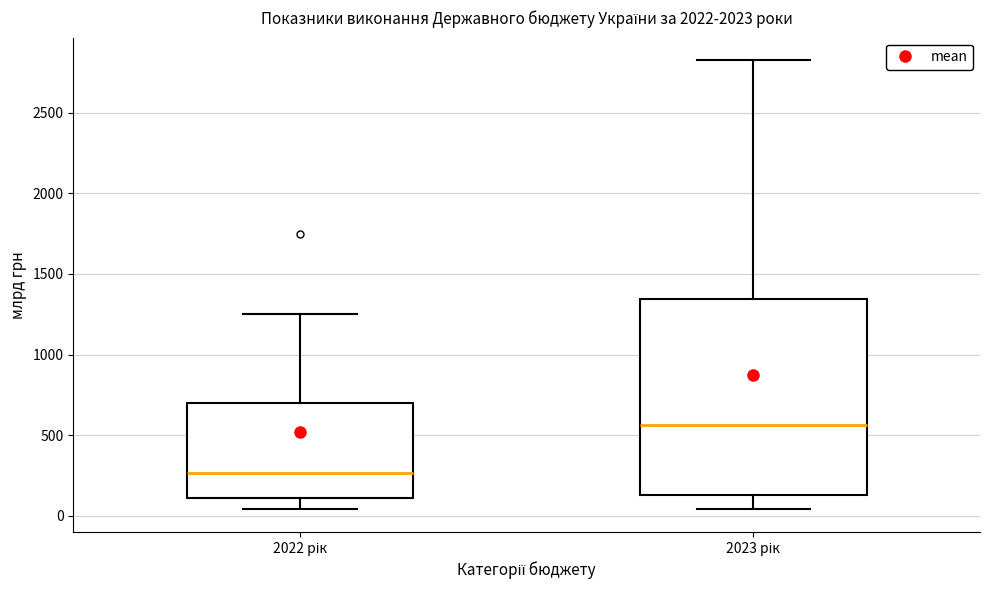

Which box is the tallest, from its lower edge to its upper edge?

2023 рік